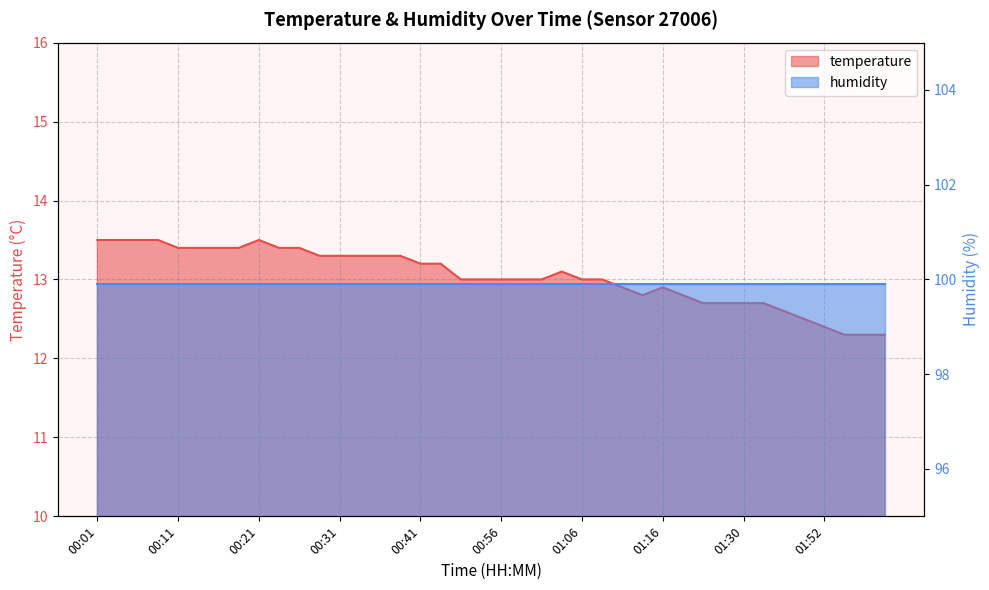

Where is the first local minimum?

01:14